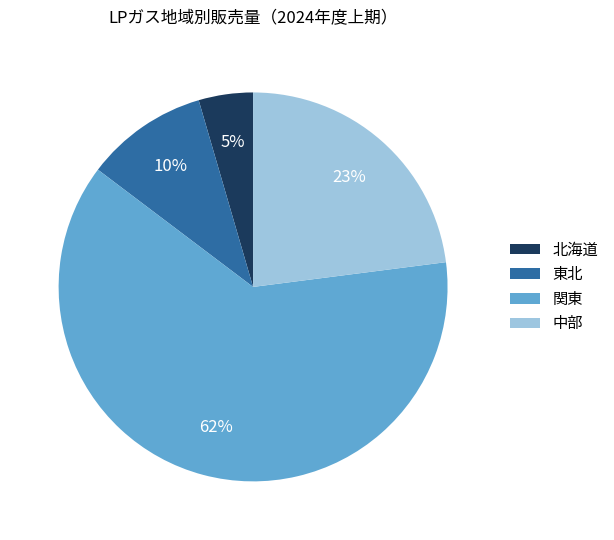

Which category has the biggest portion of the pie?

関東